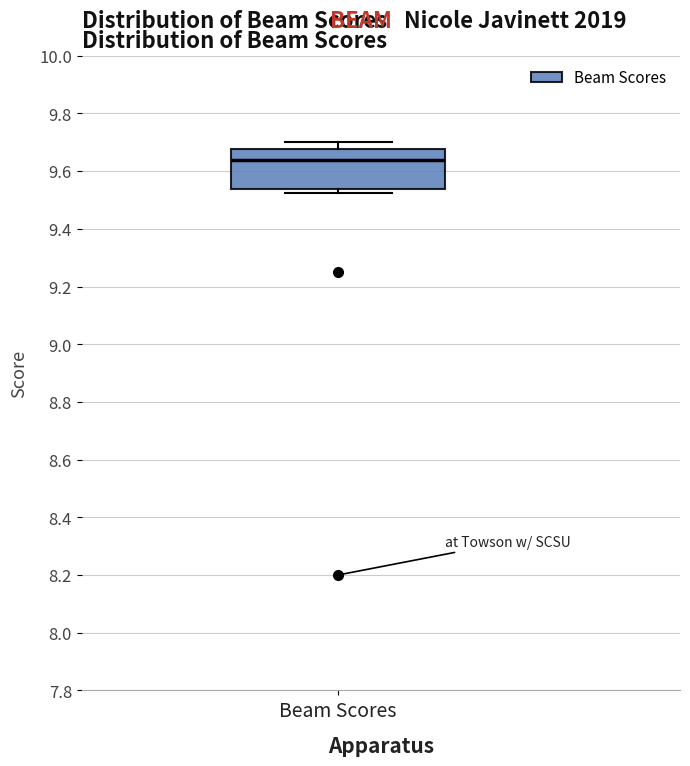

Transcribe this box plot: give where the median line is, the range the box spans, and where the two whiskers end, as read against the y-axis. The values are not printed on the chart, so give them approximately, as read against the axis.

median 9.64, box 9.54 to 9.68, whiskers 9.52 to 9.70